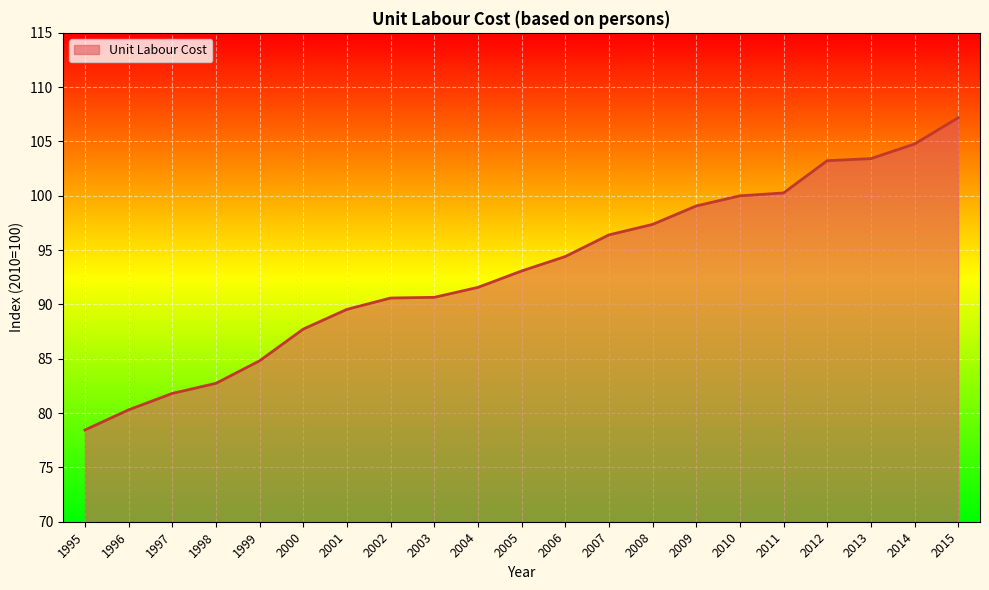

True or false: the data shows 100.3 at 2011.

True